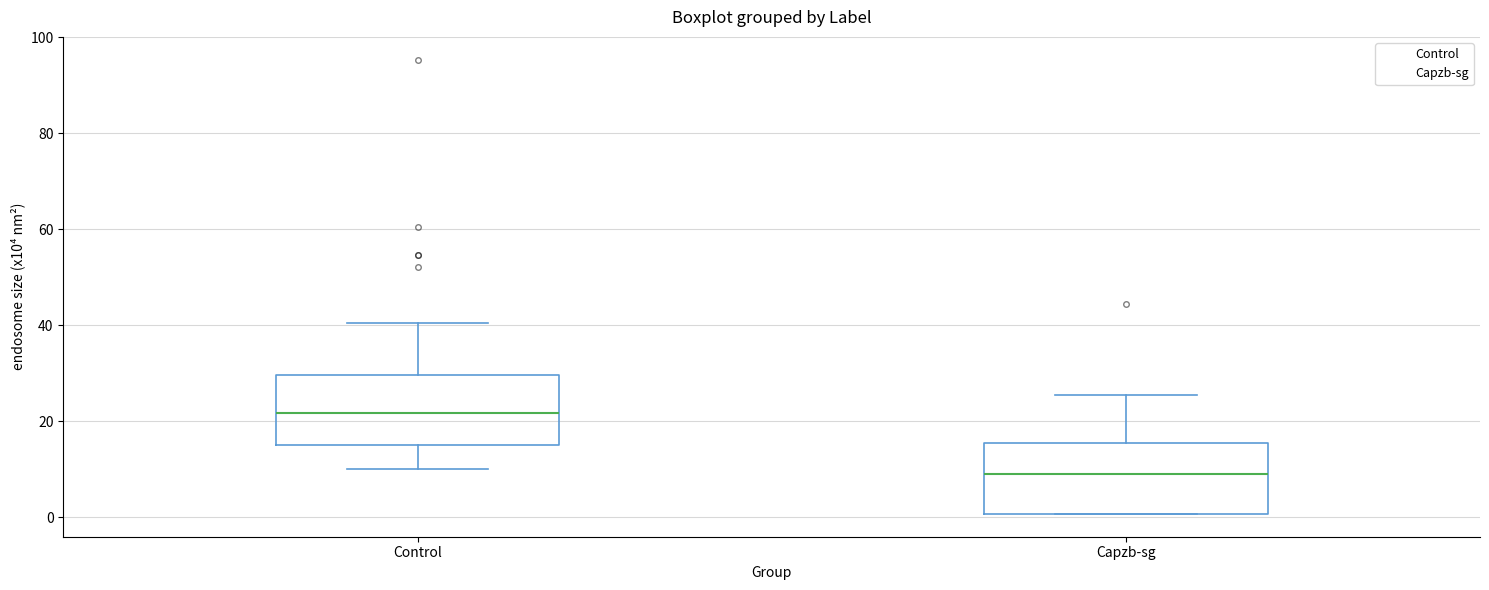

Which box's median line is the highest?

Control